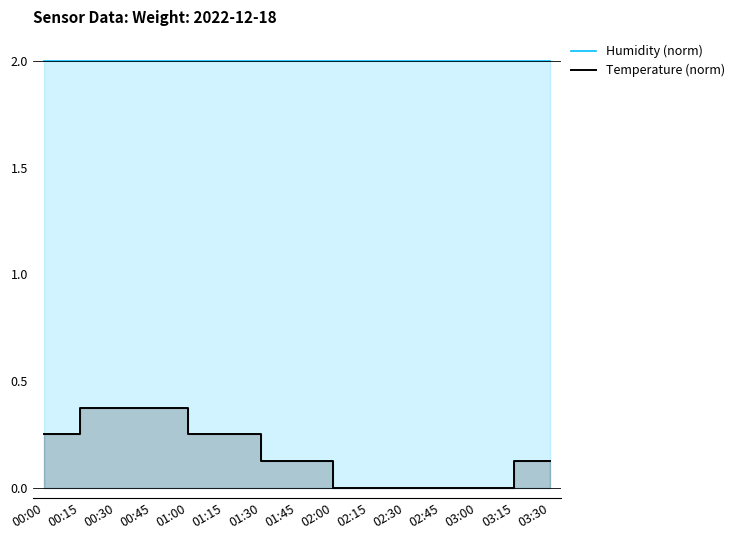

Is the value of Temperature (norm) at 02:15 greater than the value of Humidity (norm) at 03:30?

No